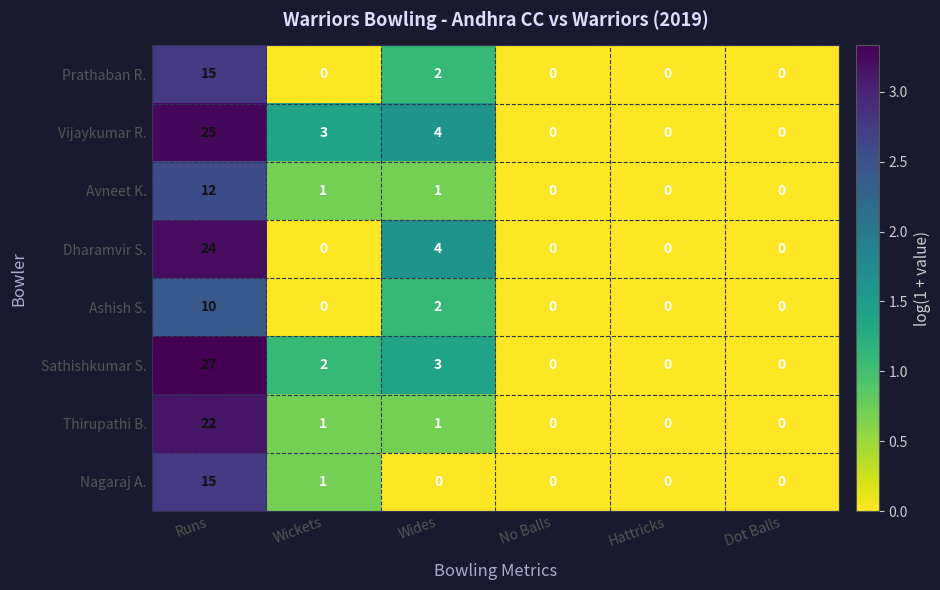

How many values in the Prathaban R. series exceed 0?

2